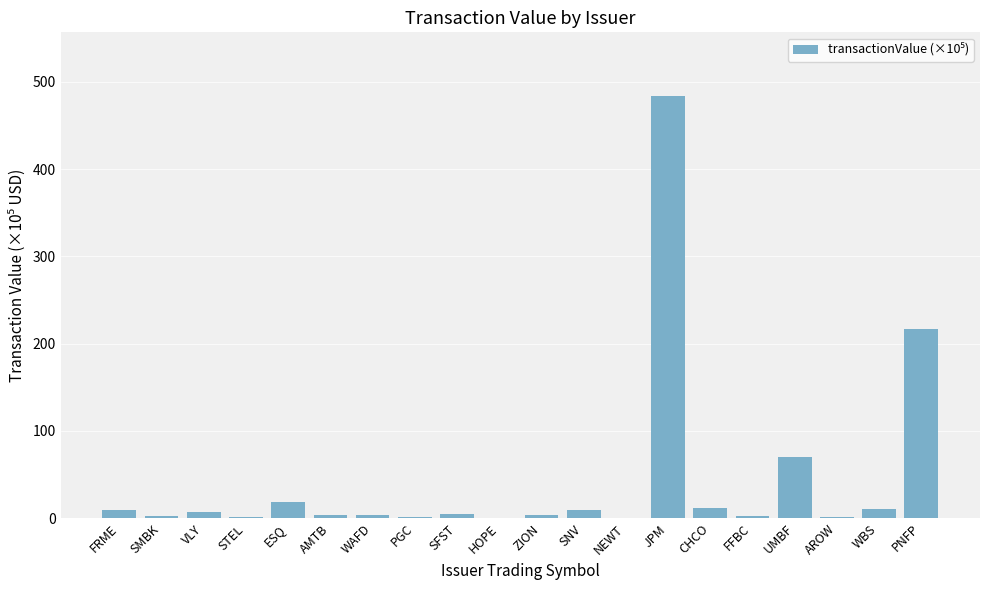

Are the bars horizontal?

No